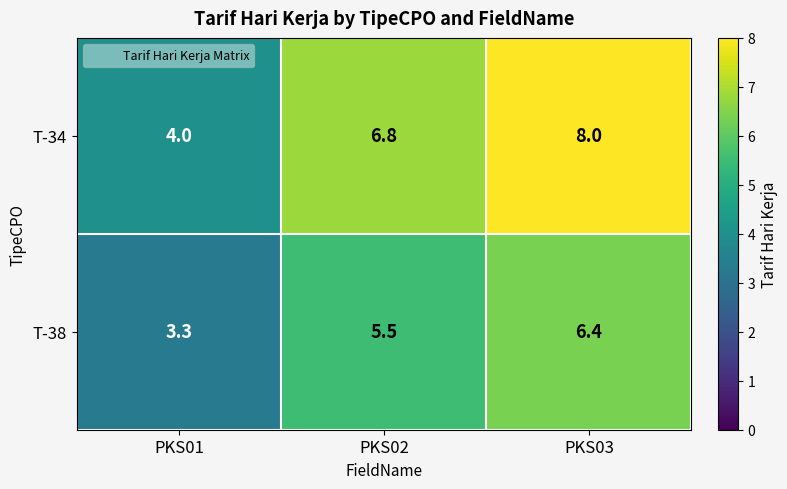

Reading right to left, extract all data points from this chart.

T-34: 8.0	6.8	4.0
T-38: 6.4	5.5	3.3